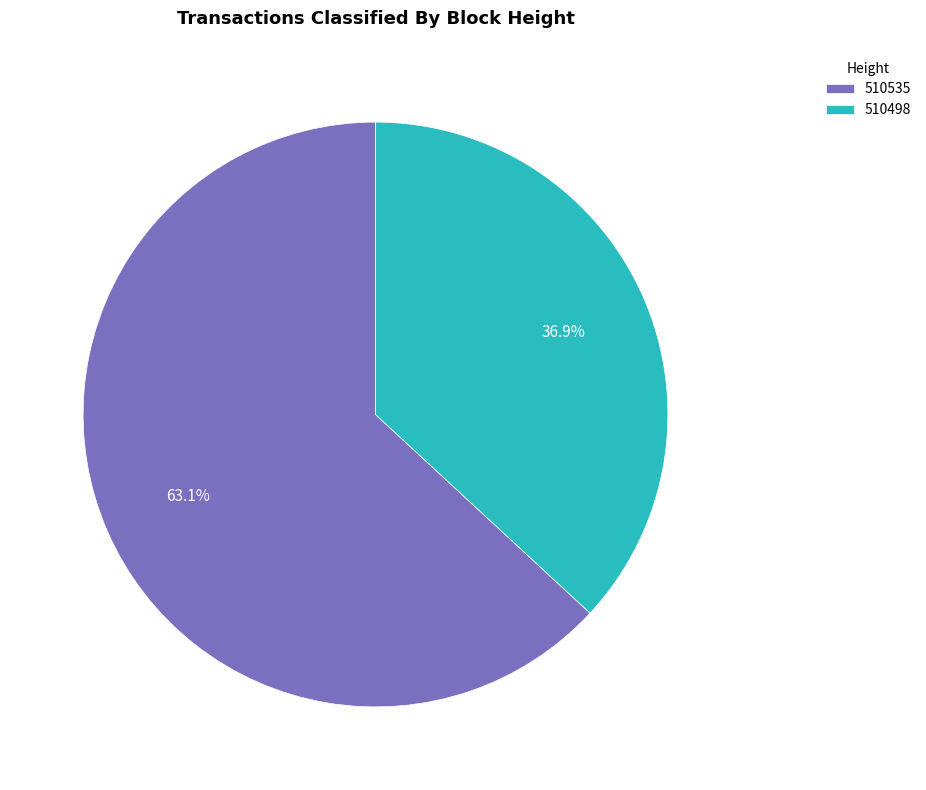

To the nearest percent, what is the difference between the largest and smallest slice percentages?

26%